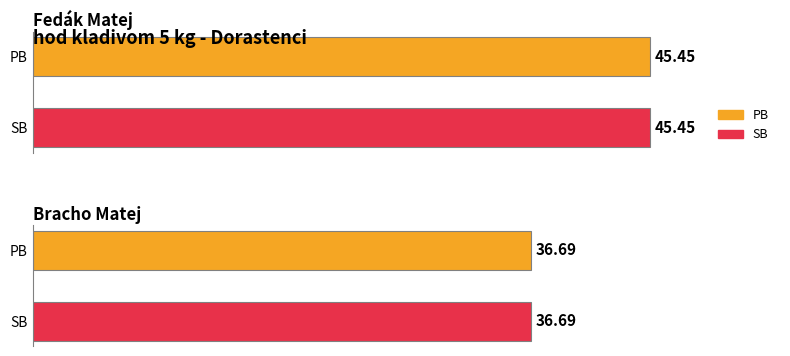

Where is PB nearest to the value 41?

Bracho Matej